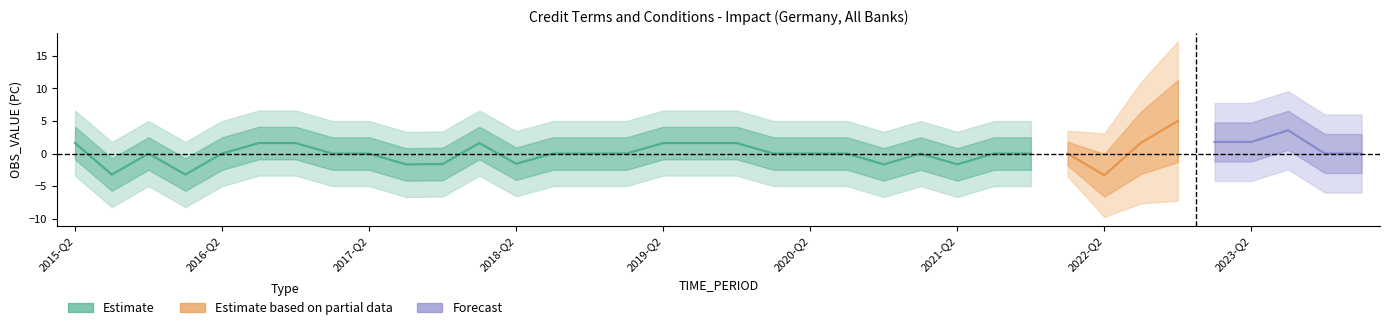

What is the label of the 3rd point from the right?

2023-Q3